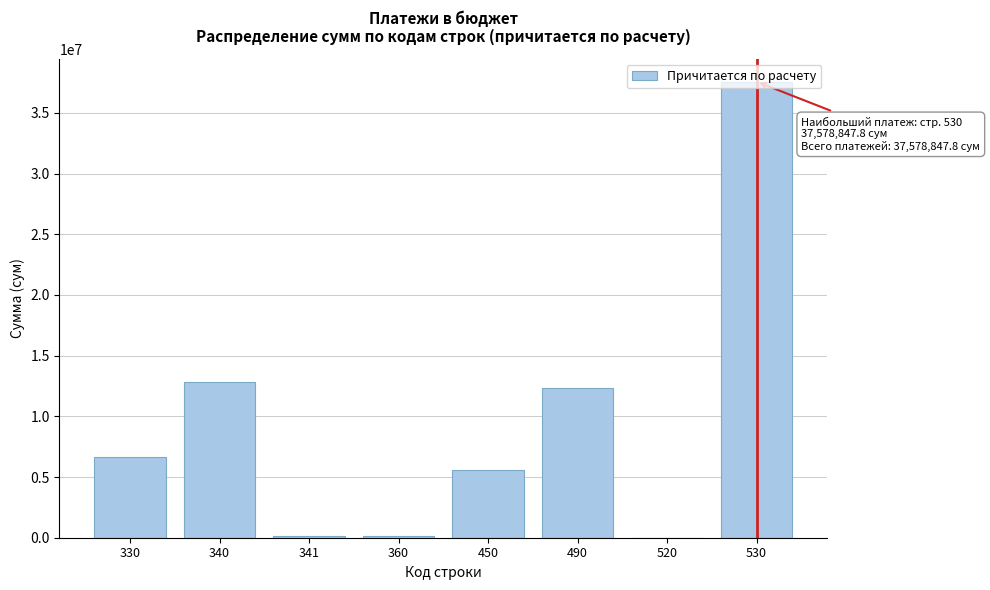

What is the greatest value displayed?

37578847.8